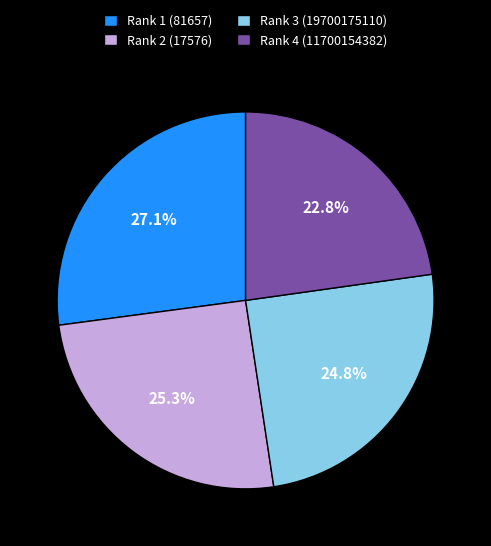

Count the number of slices in the pie.

4